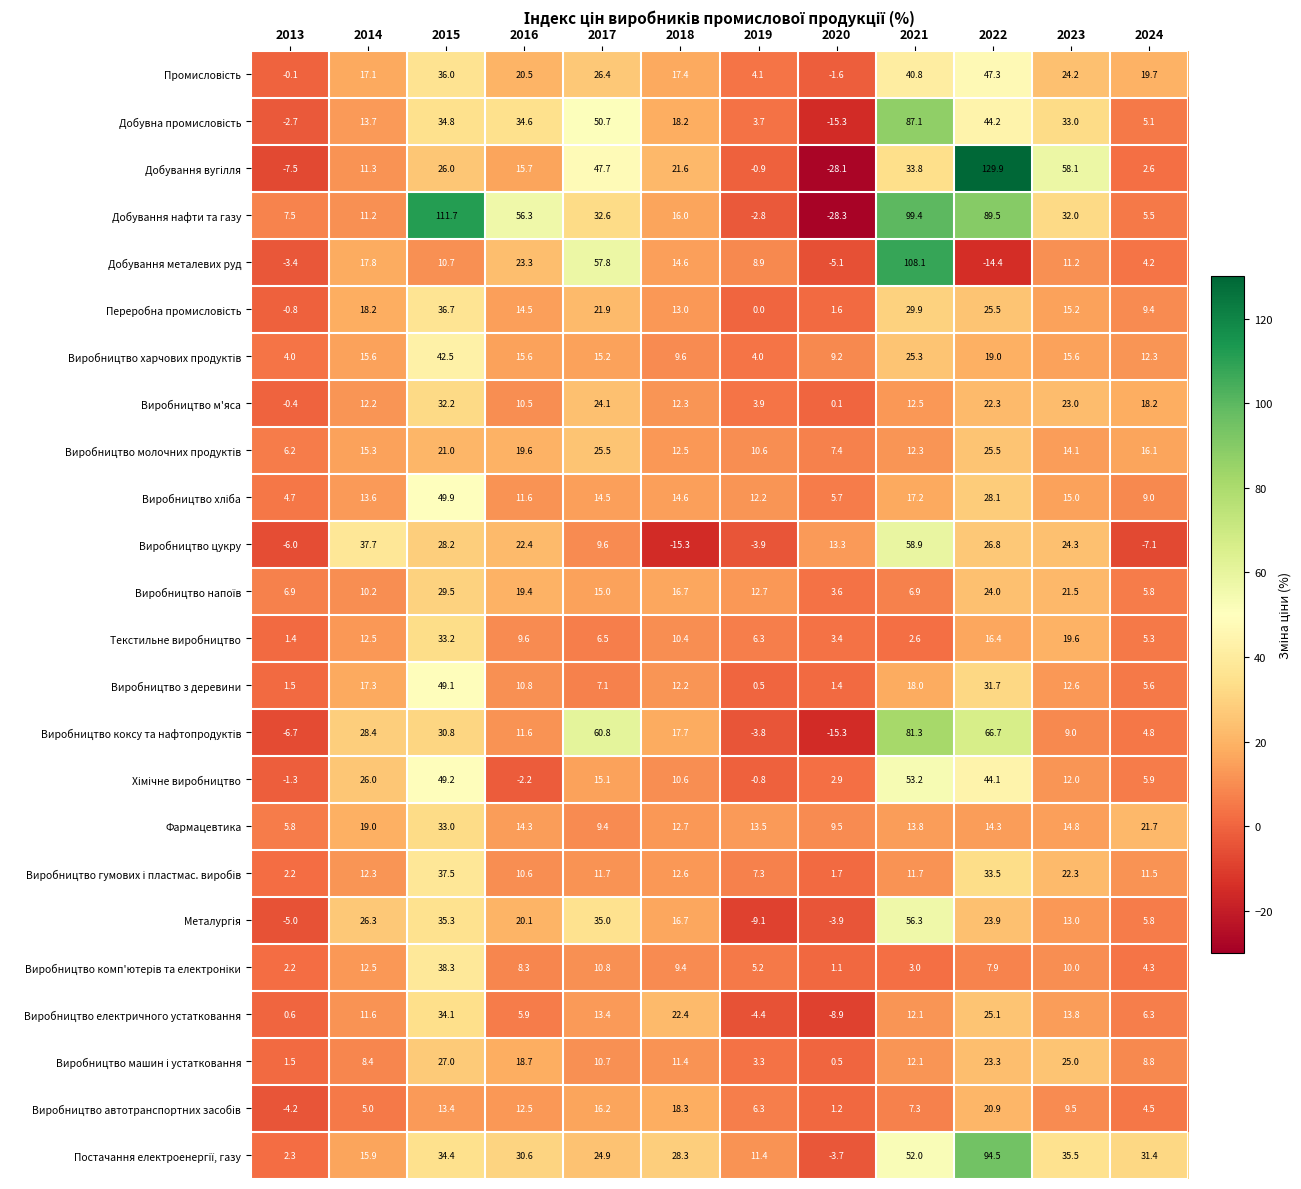

What is the difference between the maximum and second lowest values in the Добування металевих руд series?

113.2